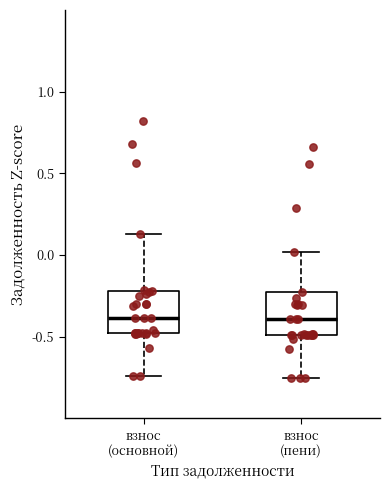

Where does the upper whisker of the box for взнос (пени) end on the y-axis? The values are not printed on the chart, so give them approximately, as read against the axis.

0.00